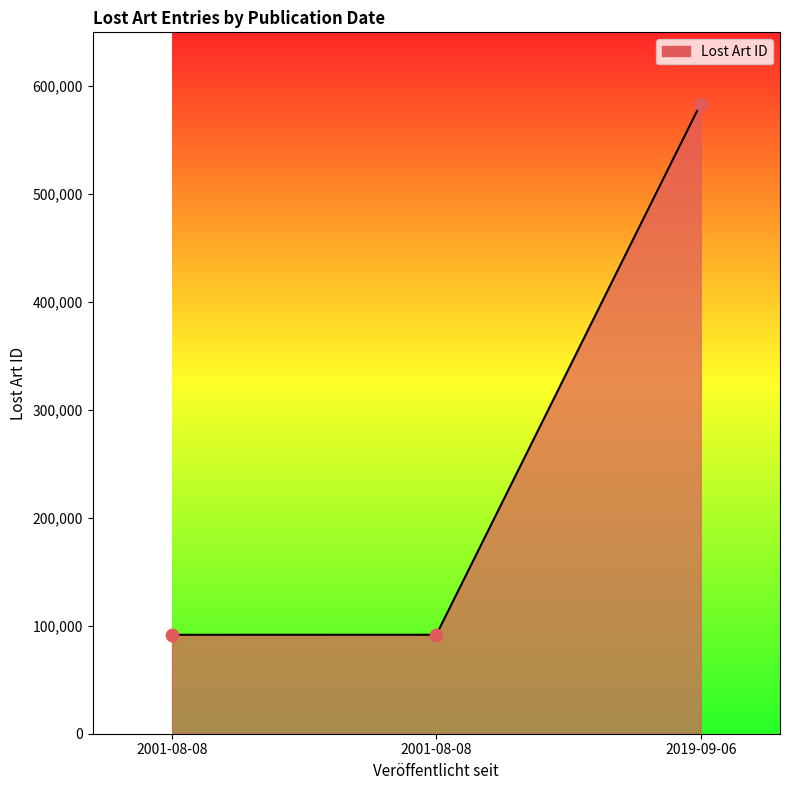

What is the ratio of the value at 2001-08-08 to the value at 2019-09-06?

0.2